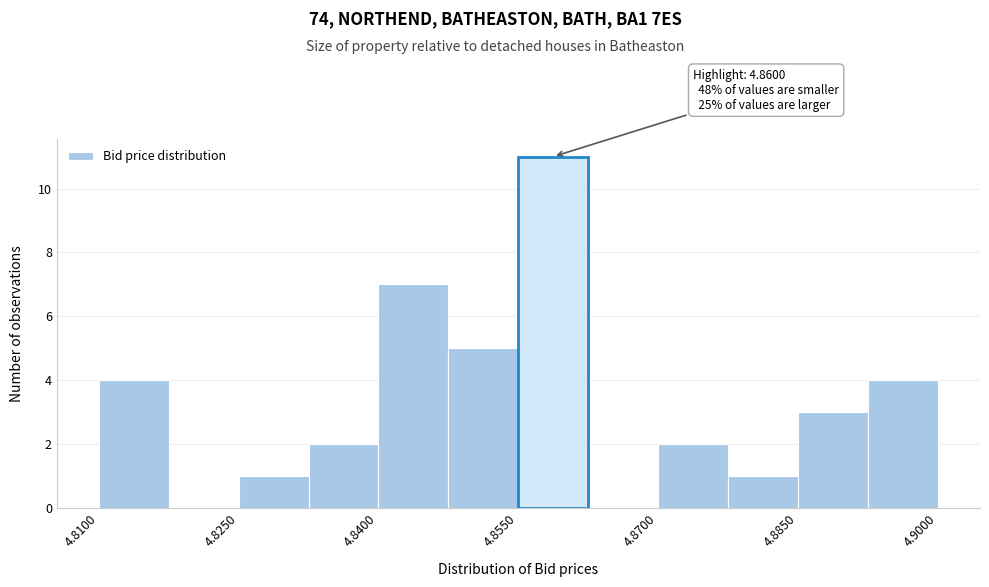

Around what value on the x-axis is the tallest bar? Give the approximate position of its centre, as read against the axis.

4.858